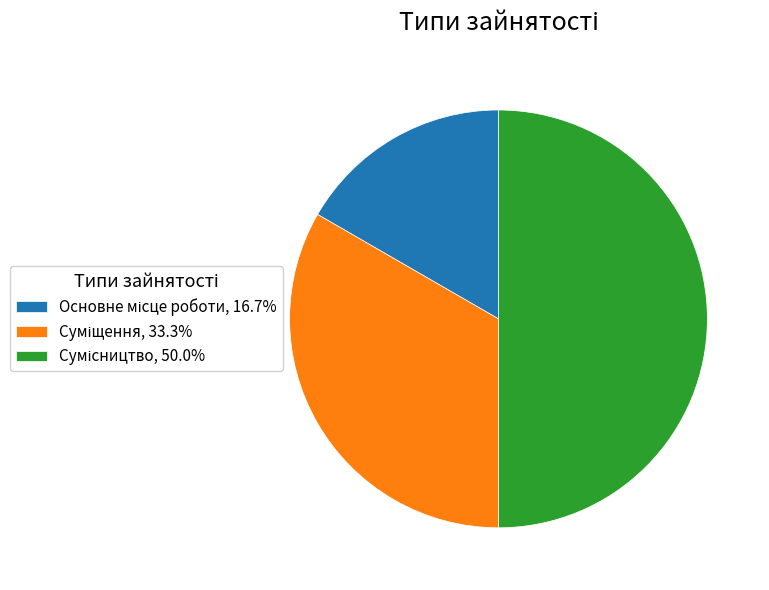

How many slices are in this pie chart?

3